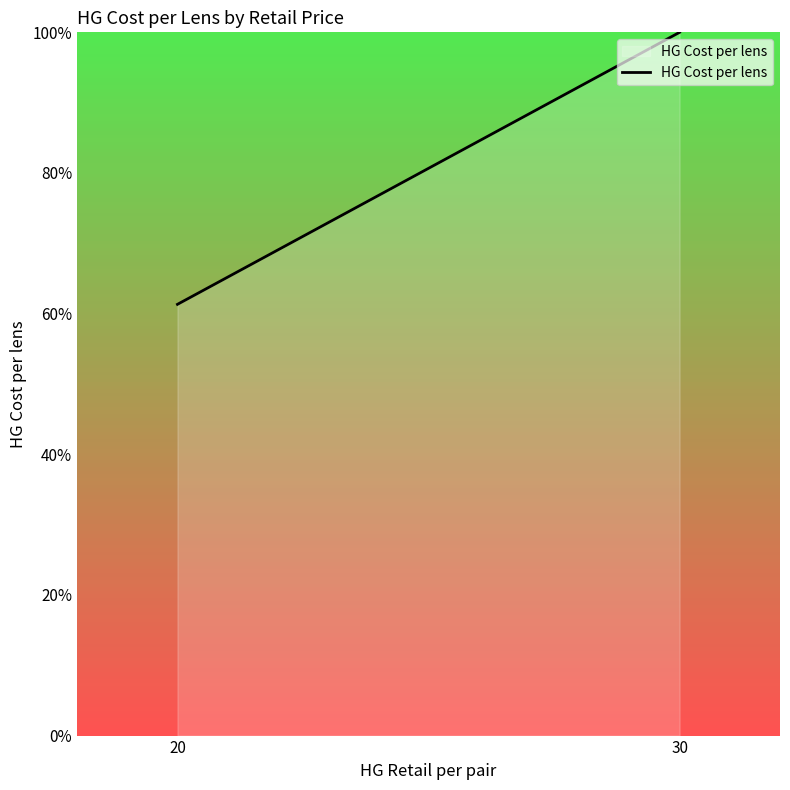

What is the difference between the maximum and minimum values?

38.7